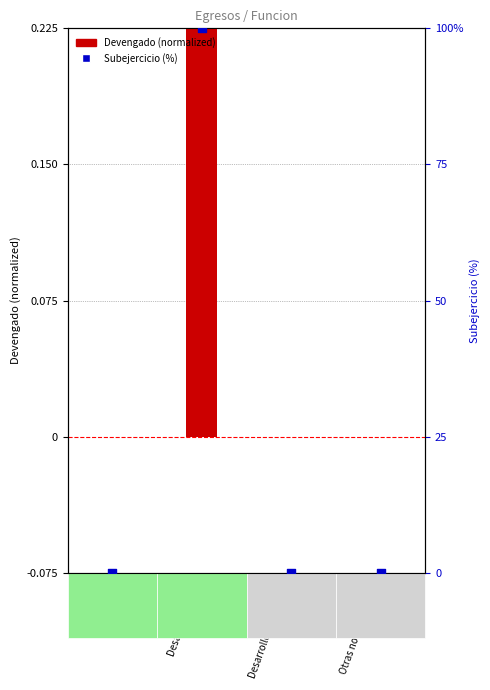

Which series reaches the minimum Y coordinate?

Devengado (normalized)